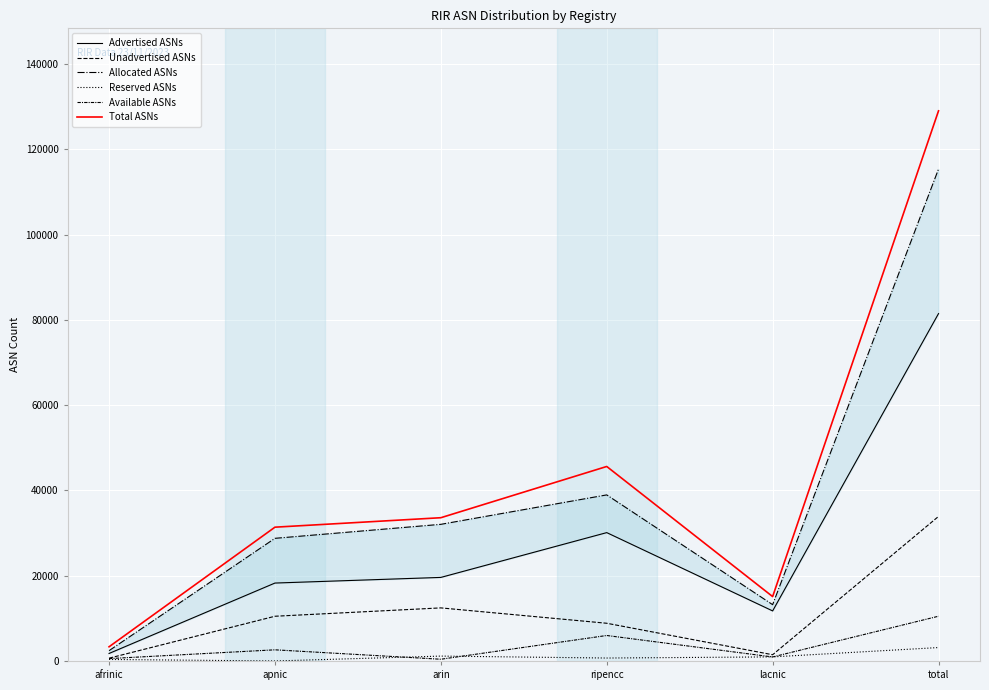

Is the value of Advertised ASNs at ripencc greater than the value of Available ASNs at arin?

Yes